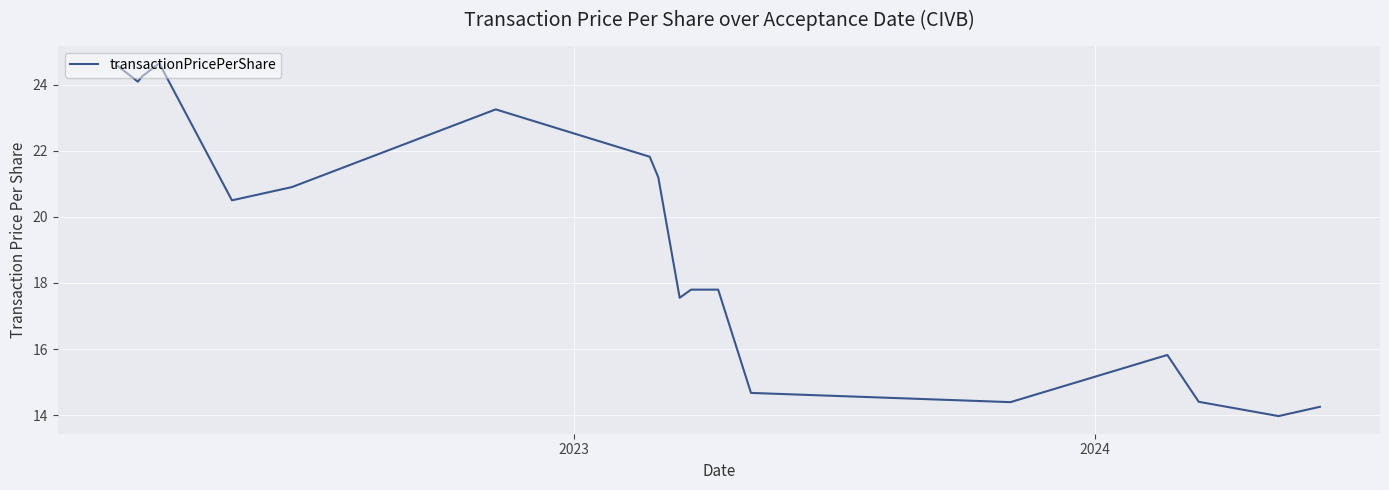

What is the minimum value shown in the chart?

14.0